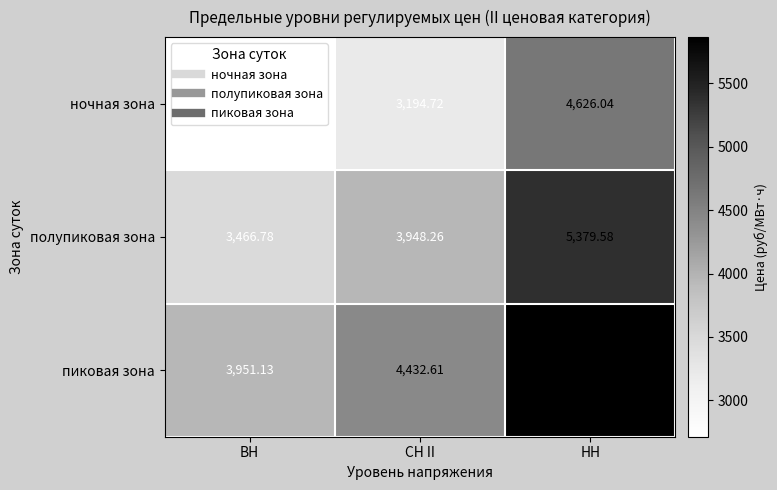

Rank the series by their maximum value, from highest to lowest.

пиковая зона, полупиковая зона, ночная зона